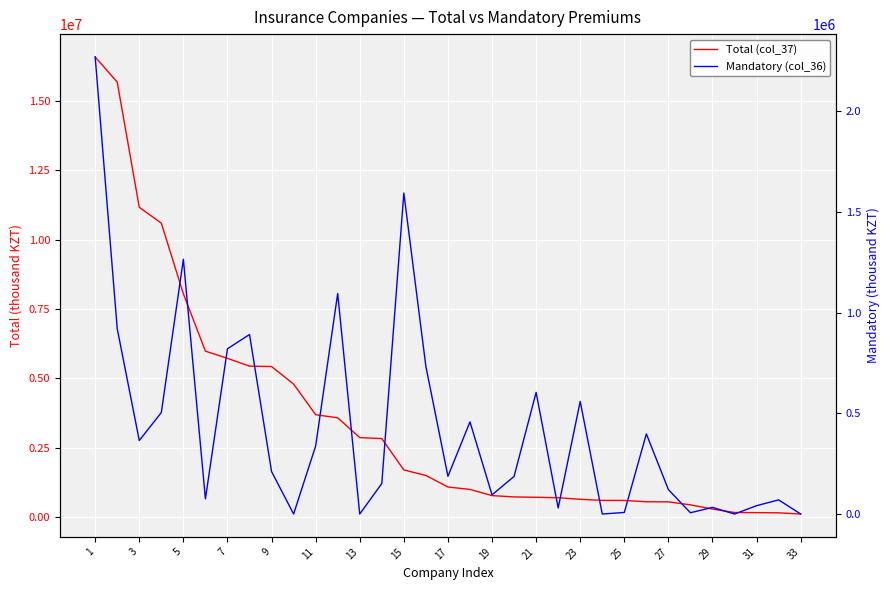

What is the difference between the maximum and minimum values in the Mandatory (col_36) series?

2268324